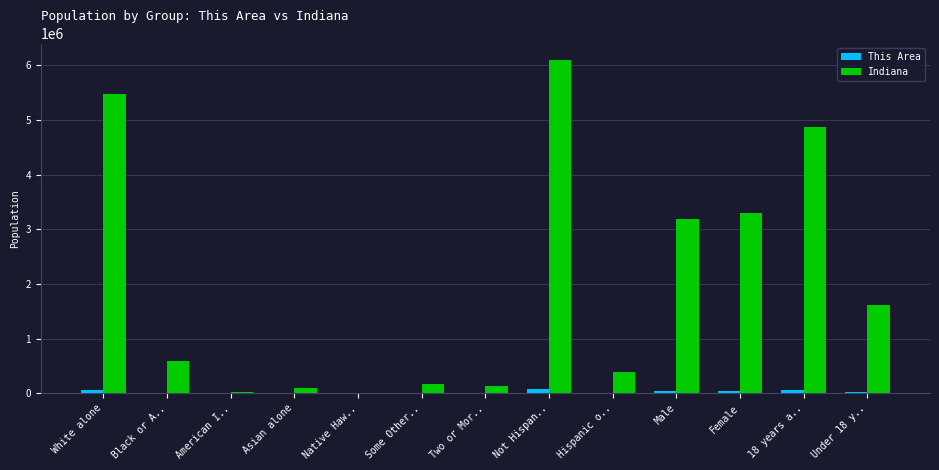

What is the maximum value shown in the chart?

6094095